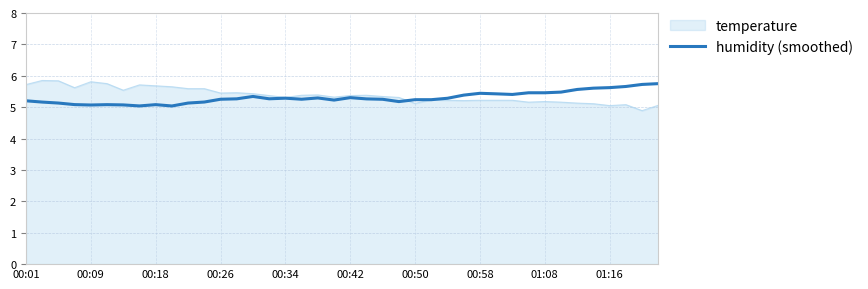

What is the smallest value displayed?

4.9